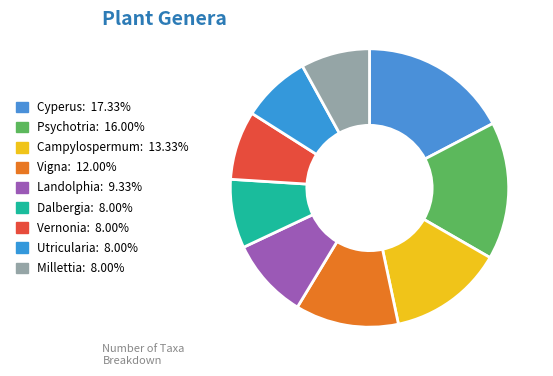

What is the smallest slice in the pie chart?

Dalbergia